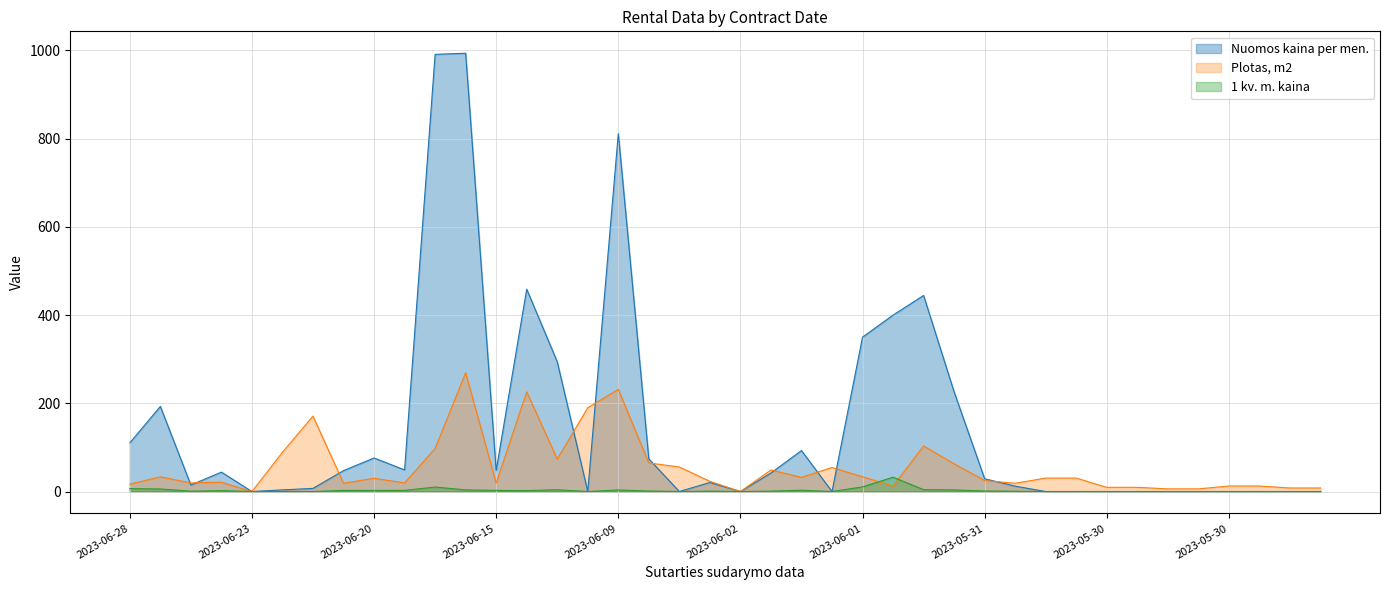

Which series has the largest total across all categories?

Nuomos kaina per men.